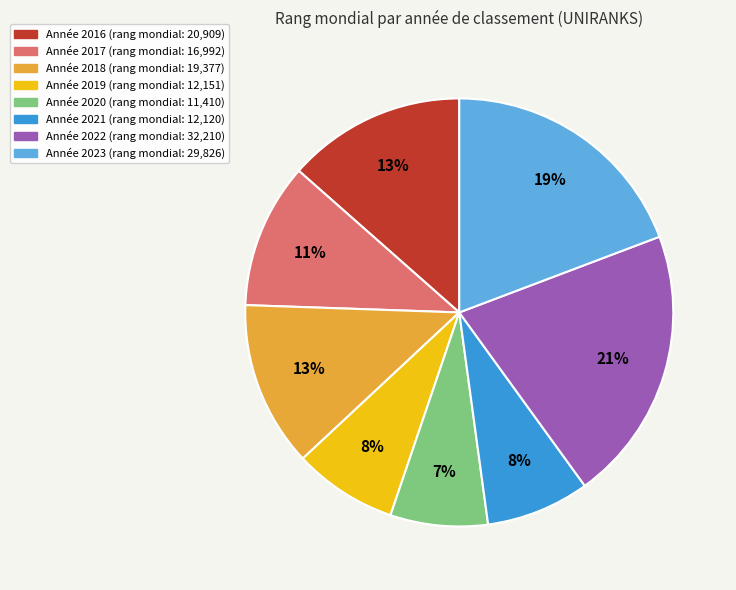

To the nearest percent, what is the average slice percentage?

12%